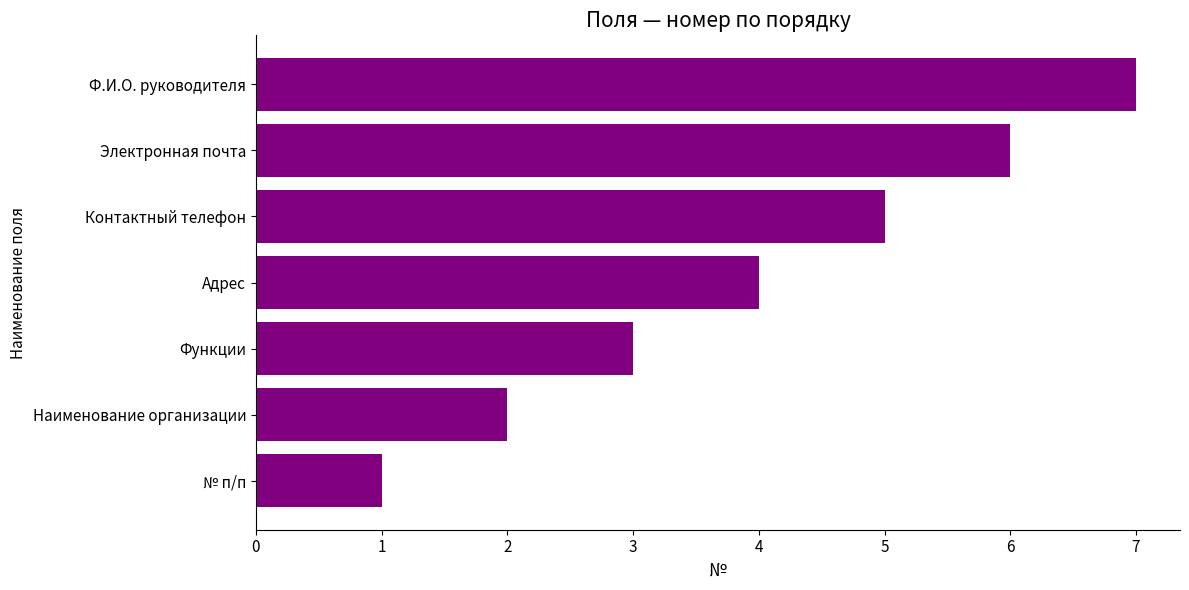

What is the average value?

4